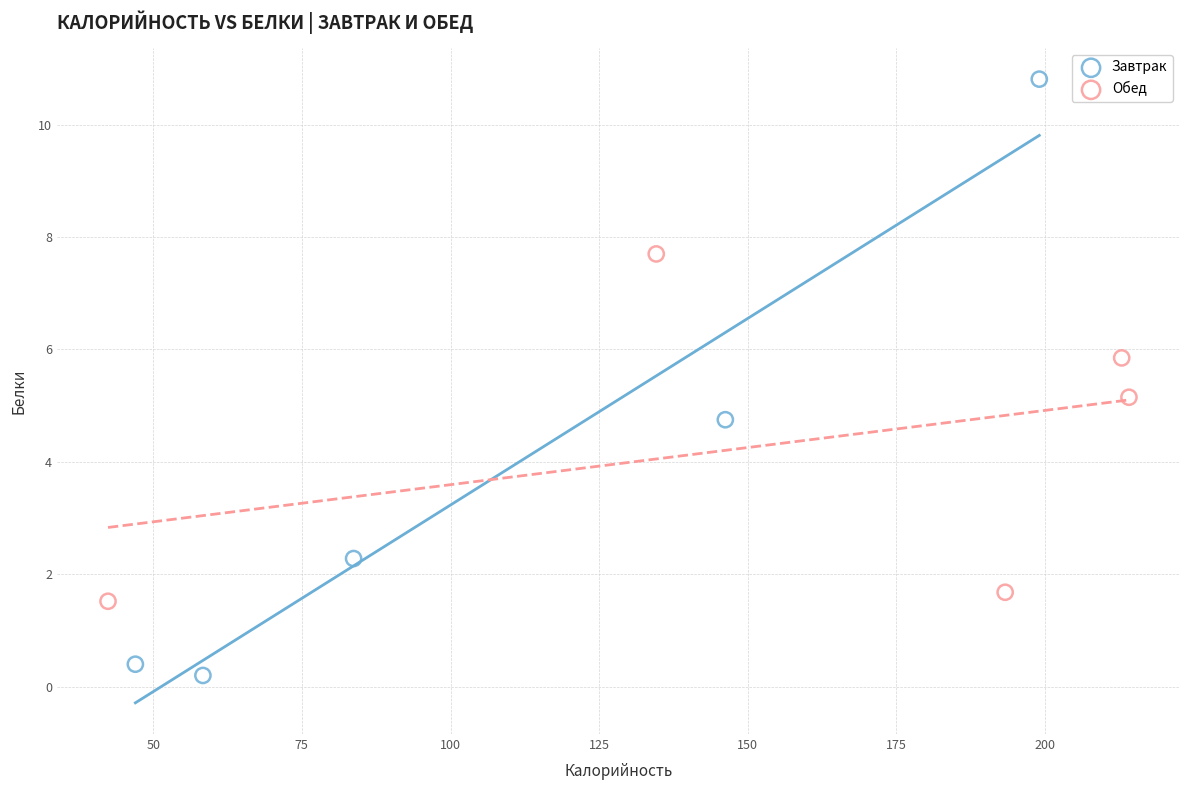

Which series contains the highest Y value?

Завтрак